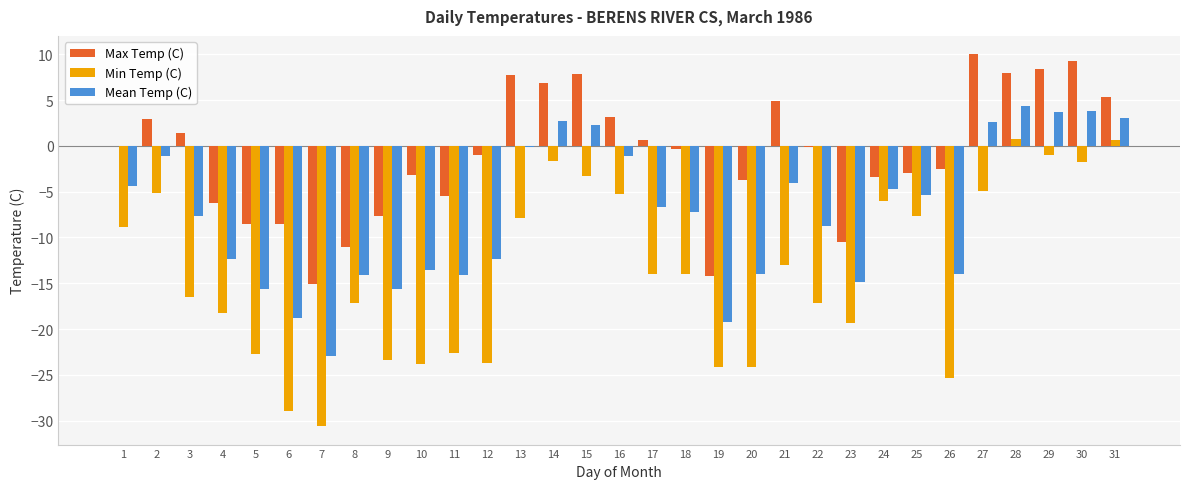

Does the chart contain stacked bars?

No